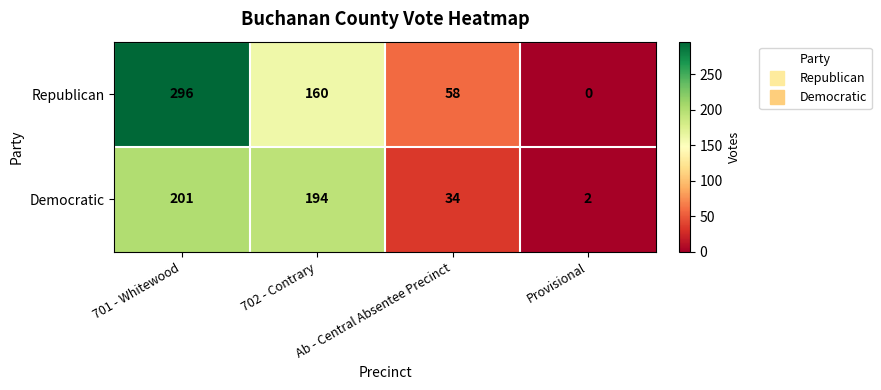

What is the difference between the maximum and minimum values in the Republican series?

296